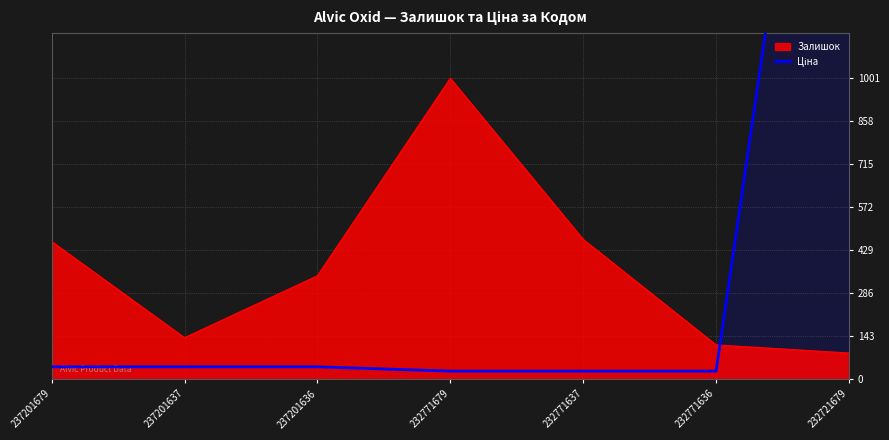

Reading left to right, extract all data points from this chart.

237201679=41.1	237201637=41.1	237201636=41.1	232771679=26.7	232771637=26.7	232771636=26.7	232721679=3059.7